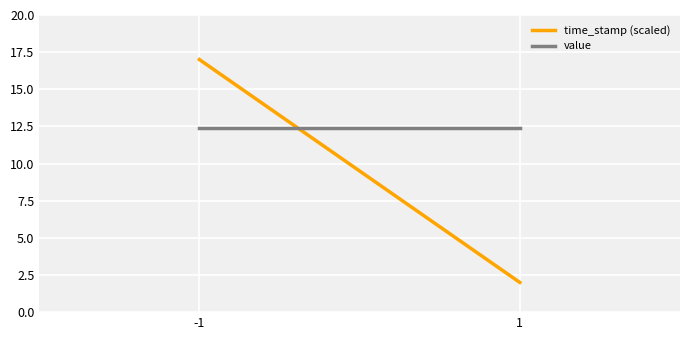

Reading left to right, extract all data points from this chart.

time_stamp (scaled): -1=17.0	1=2.0
value: -1=12.4	1=12.4